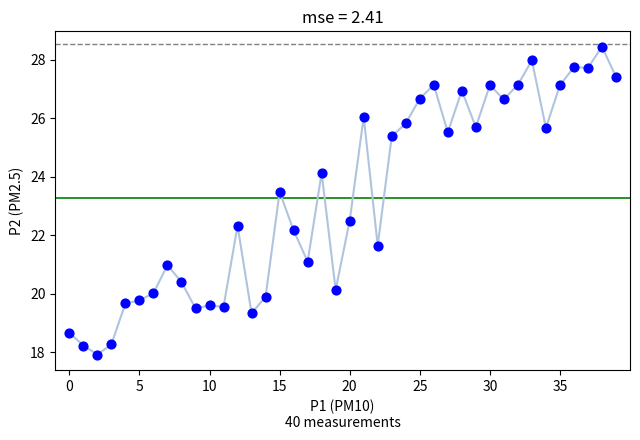

What is the range of Y values (max minus min)?

10.5